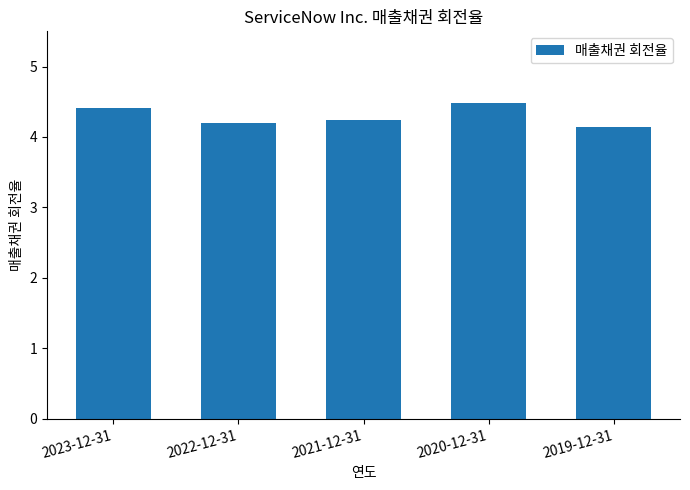

Reading right to left, list all the values displayed in this chart.

4.1	4.5	4.2	4.2	4.4